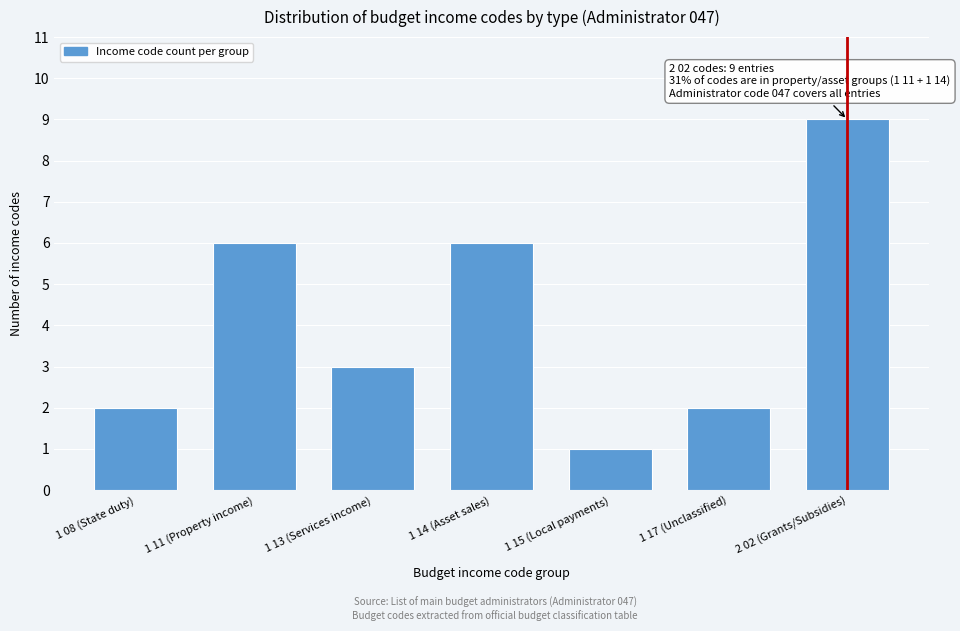

Reading left to right, list all the values displayed in this chart.

1 08 (State duty)=2	1 11 (Property income)=6	1 13 (Services income)=3	1 14 (Asset sales)=6	1 15 (Local payments)=1	1 17 (Unclassified)=2	2 02 (Grants/Subsidies)=9